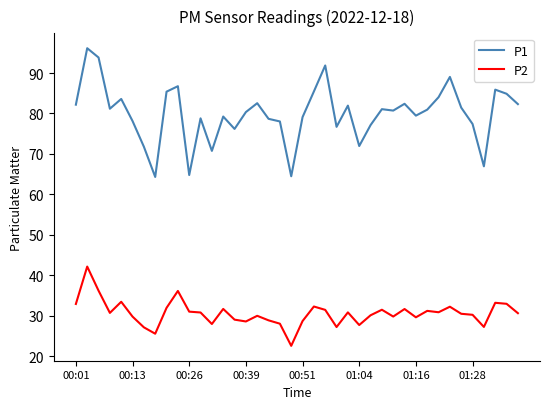

What is the maximum value shown in the chart?

96.2